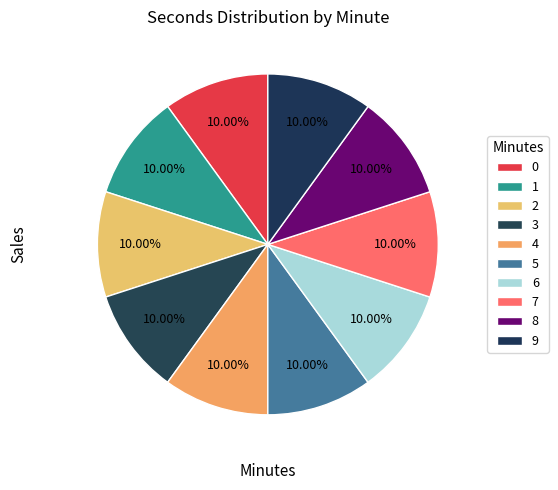

How many slices are in this pie chart?

10